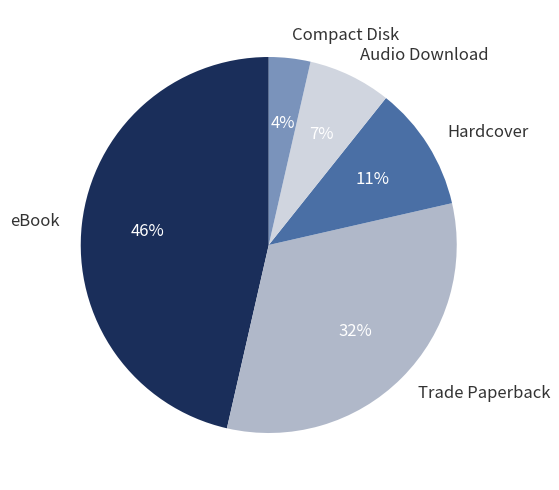

What percentage is the Audio Download slice, to the nearest percent?

7%